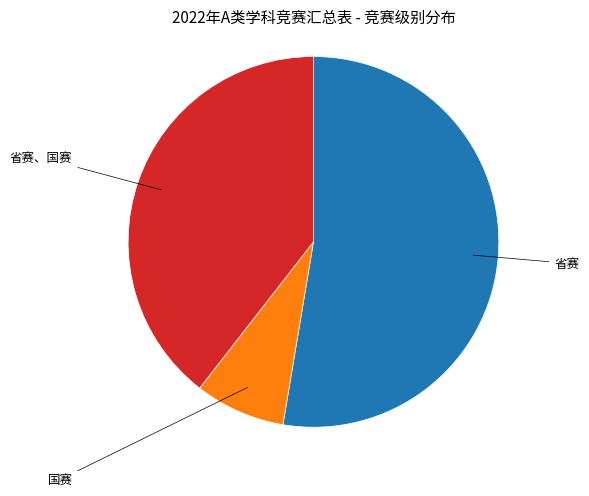

Does any single category account for the majority?

Yes